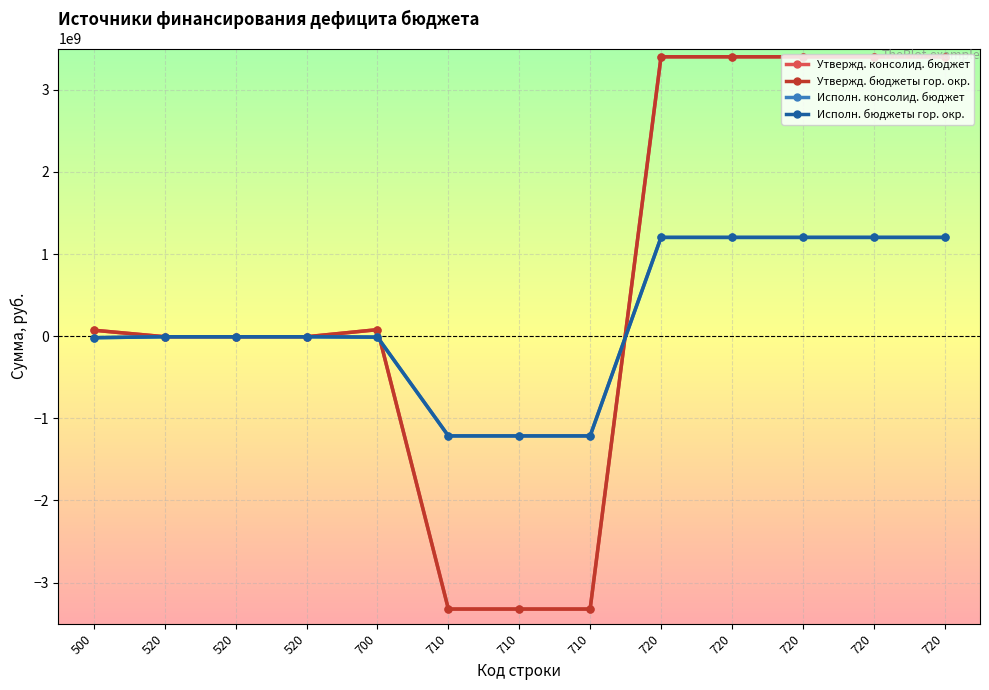

Is this an area chart (filled region under the line)?

No